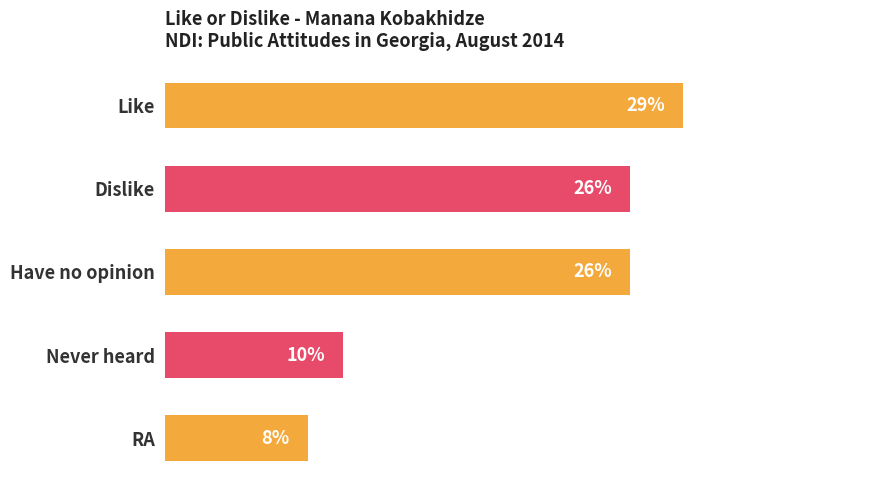

At which category does the chart reach its minimum across all series?

RA